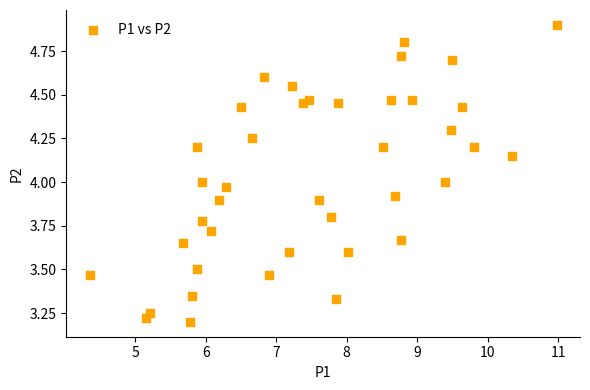

What is the range of X values (max minus min)?

6.6